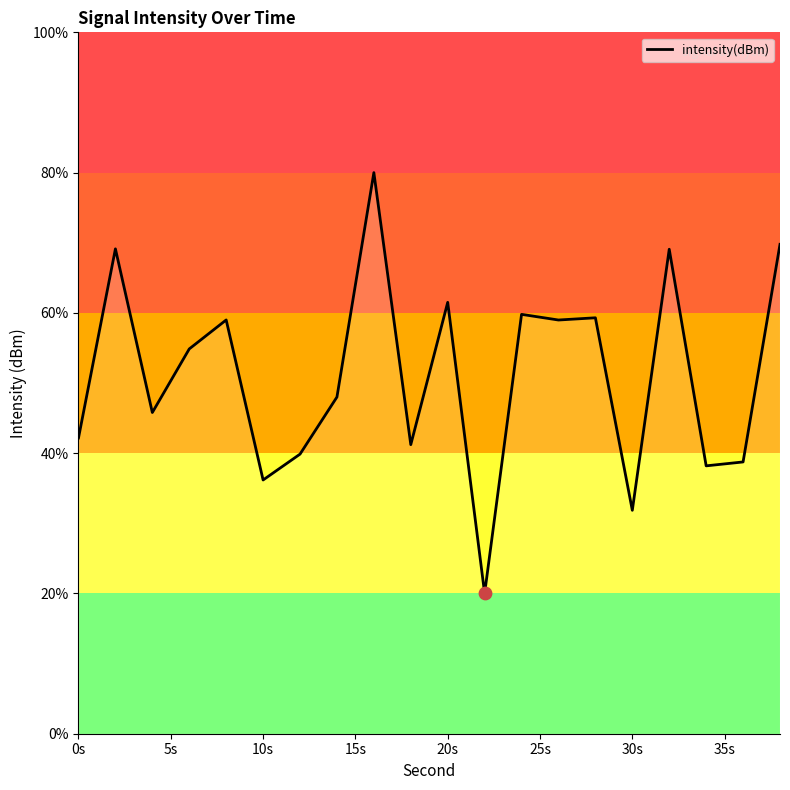

What is the difference between the maximum and minimum values?

60.0